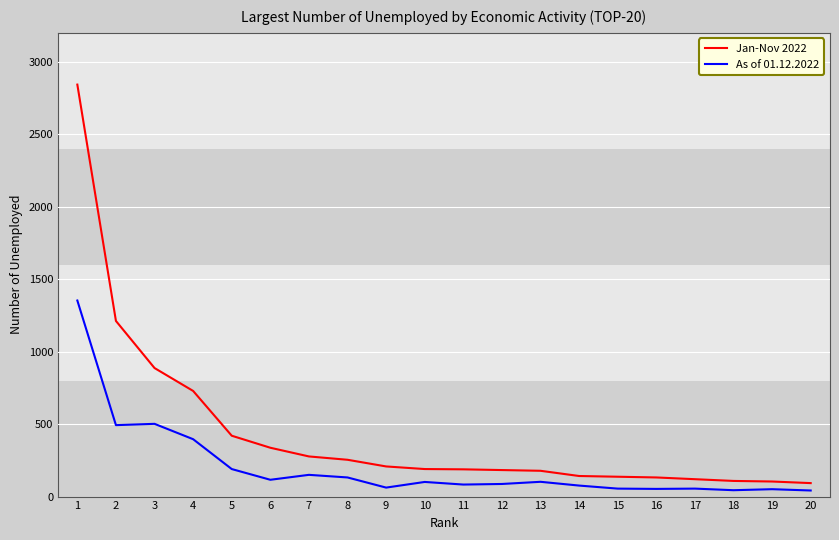

List the series in order of their peak value, lowest first.

As of 01.12.2022, Jan-Nov 2022